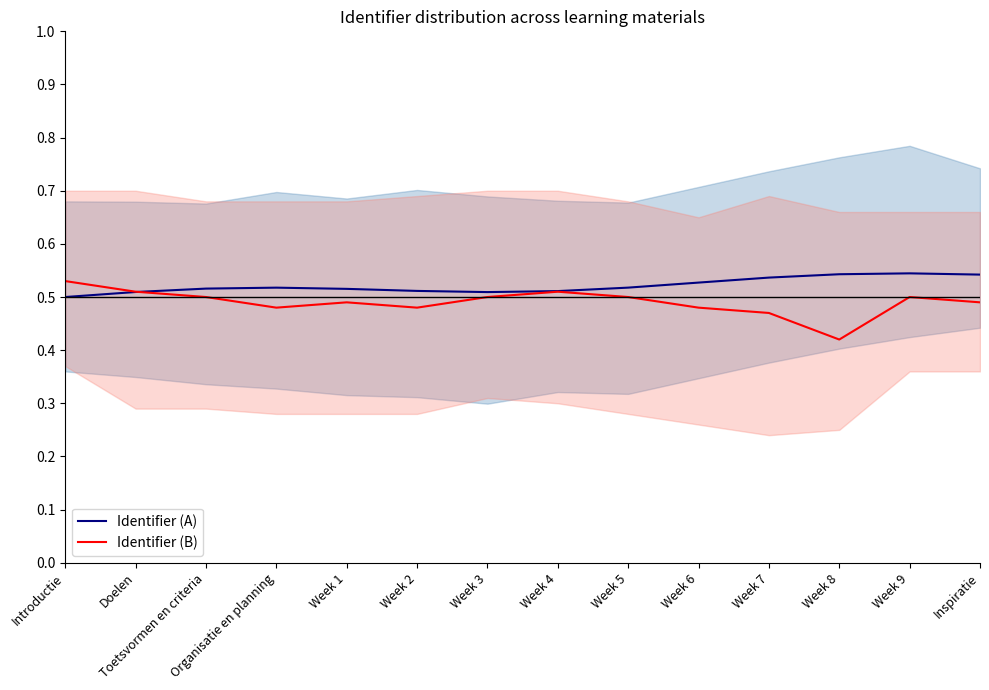

What is the sum of all Identifier (A) values?

7.3